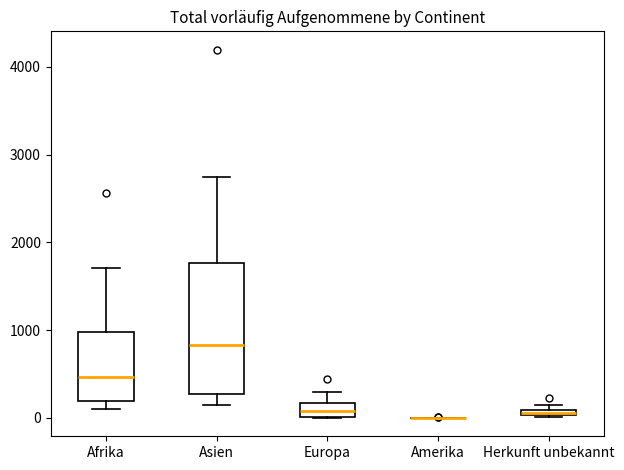

Comparing the boxes themselves (not the whiskers), which one is the tallest?

Asien